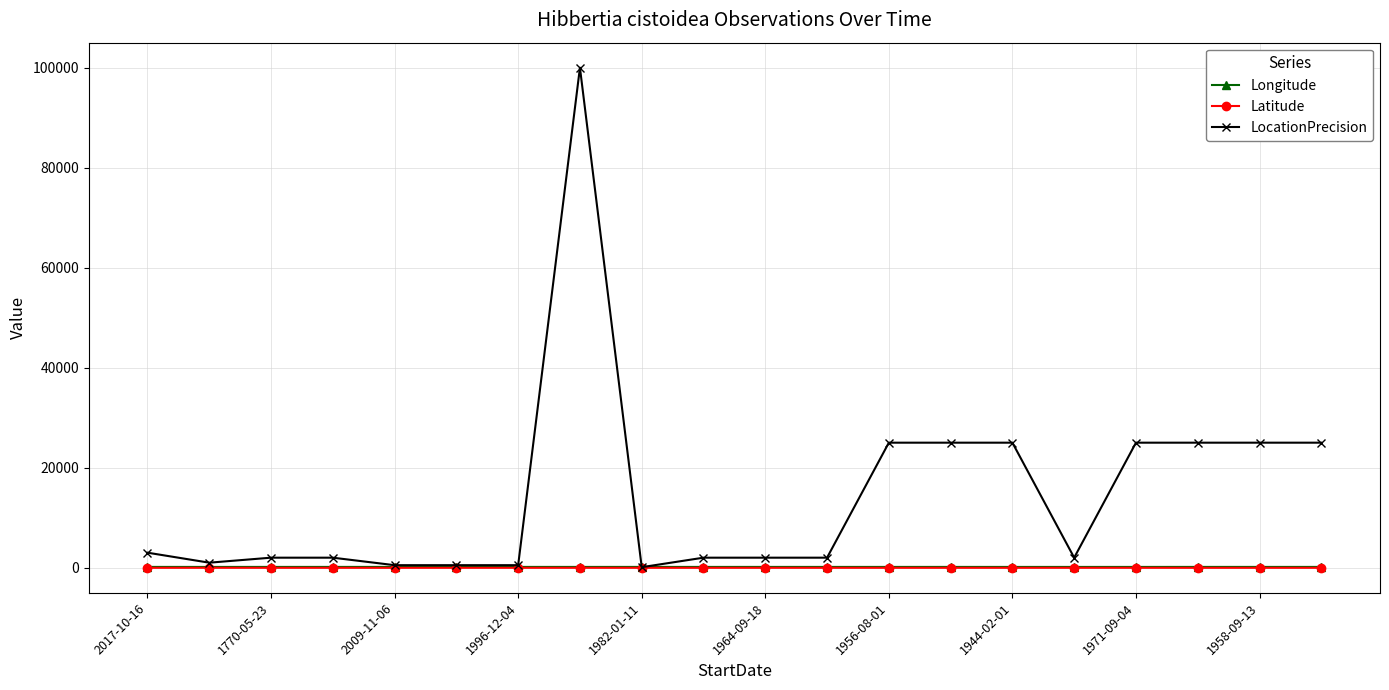

What is the highest value of the LocationPrecision series?

100000.0